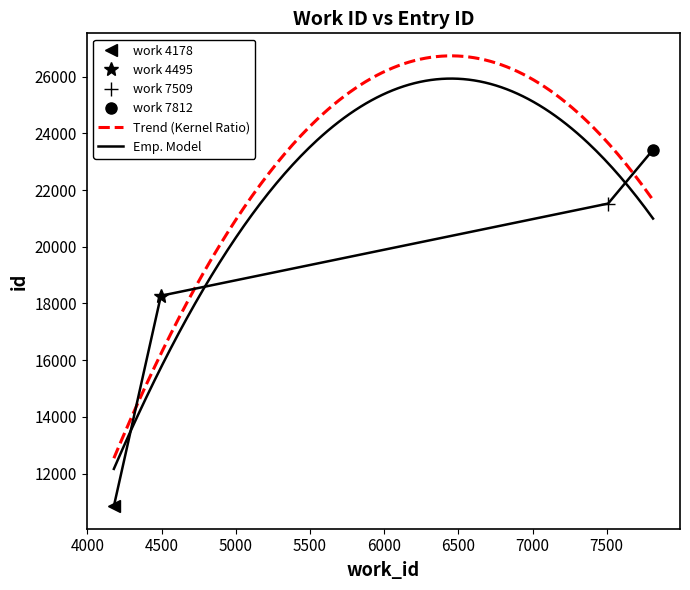

How many data points are less than 21523?

2